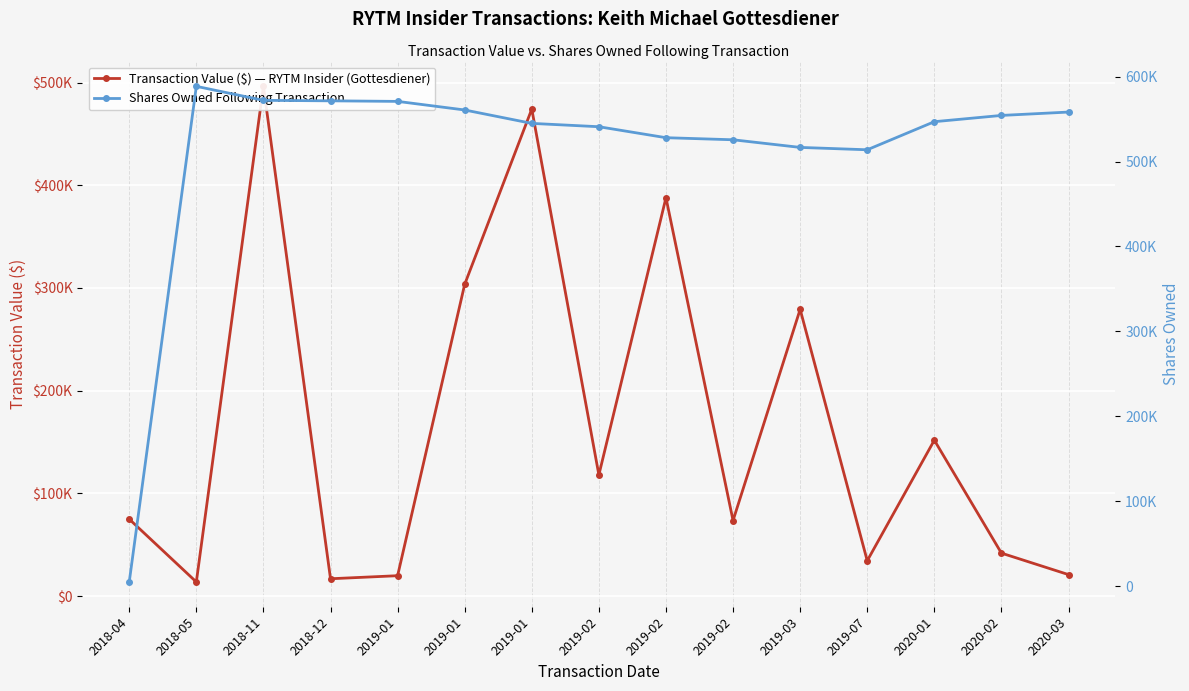

Reading left to right, extract all data points from this chart.

Transaction Value ($) — RYTM Insider (Gottesdiener): 74944	13770	496320	16890	19860	303551	474176	118020	387886	73571	279182	34425	151800	41850	20925
Shares Owned Following Transaction: 5001	588539	572039	571476	570814	560699	544920	540986	528066	525617	516632	513842	546914	554283	558250